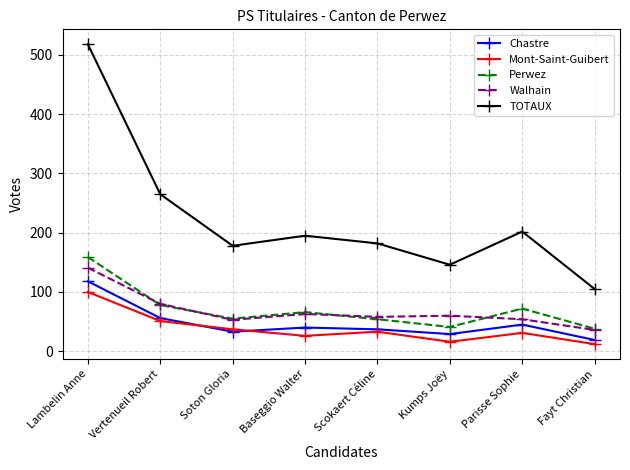

Count the number of data series in this chart.

5